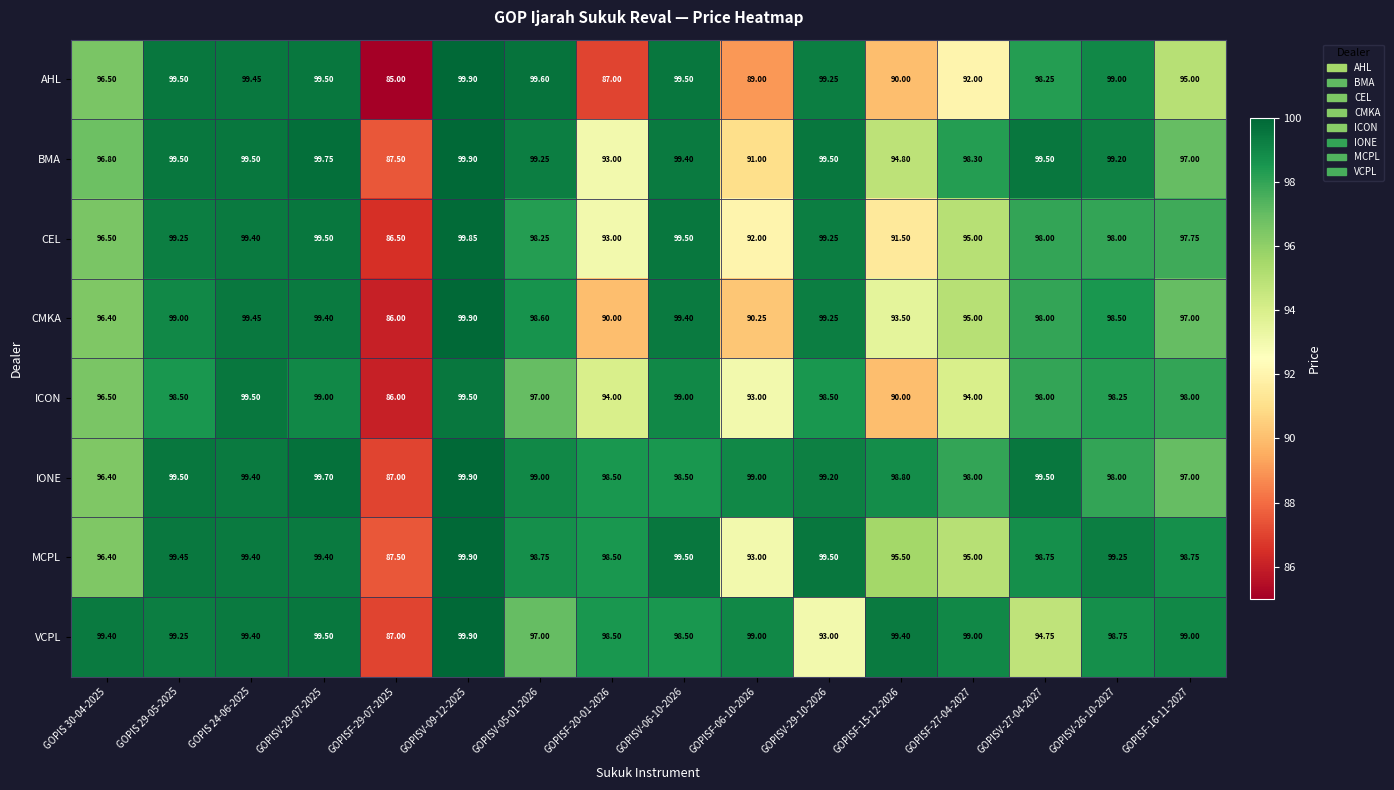

Which series has the largest range (max minus min)?

AHL